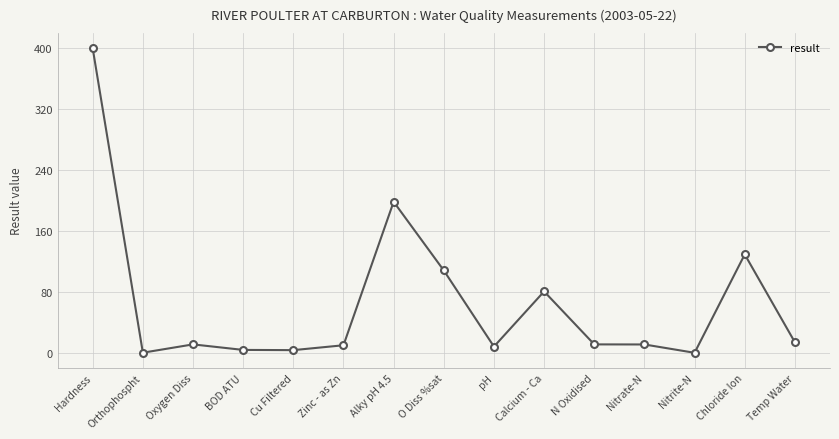

The value at BOD ATU is 3.9. True or false?

True